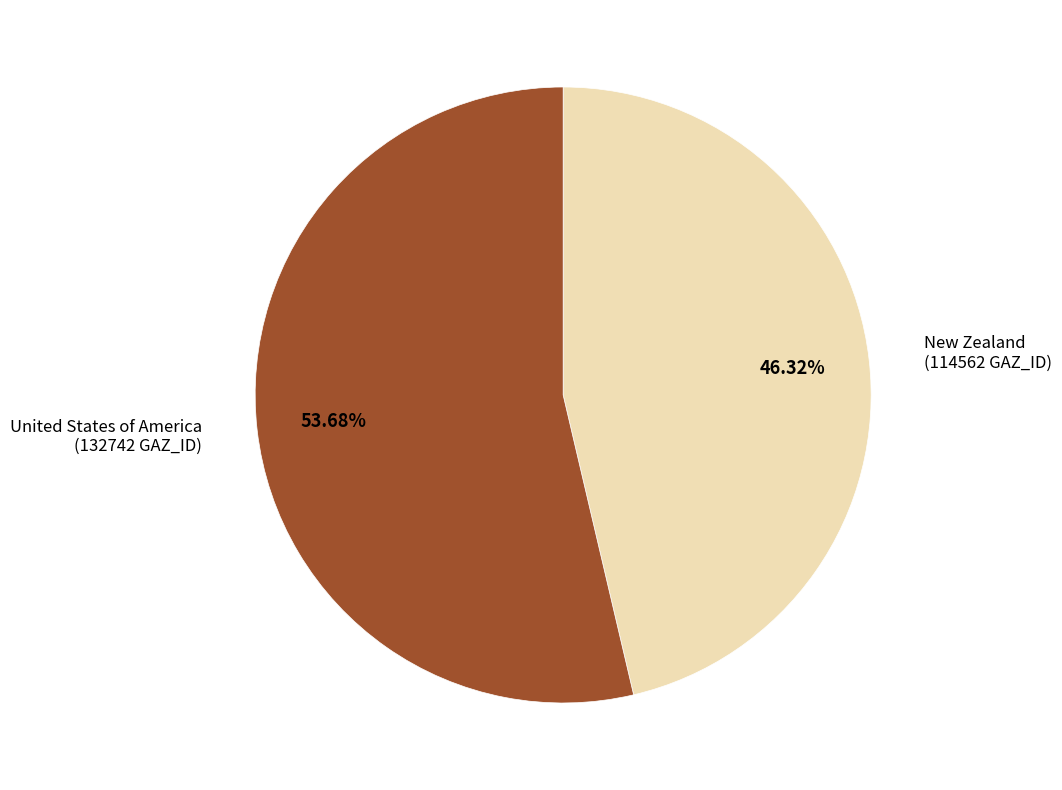

The New Zealand slice represents 46% of the pie. True or false?

True